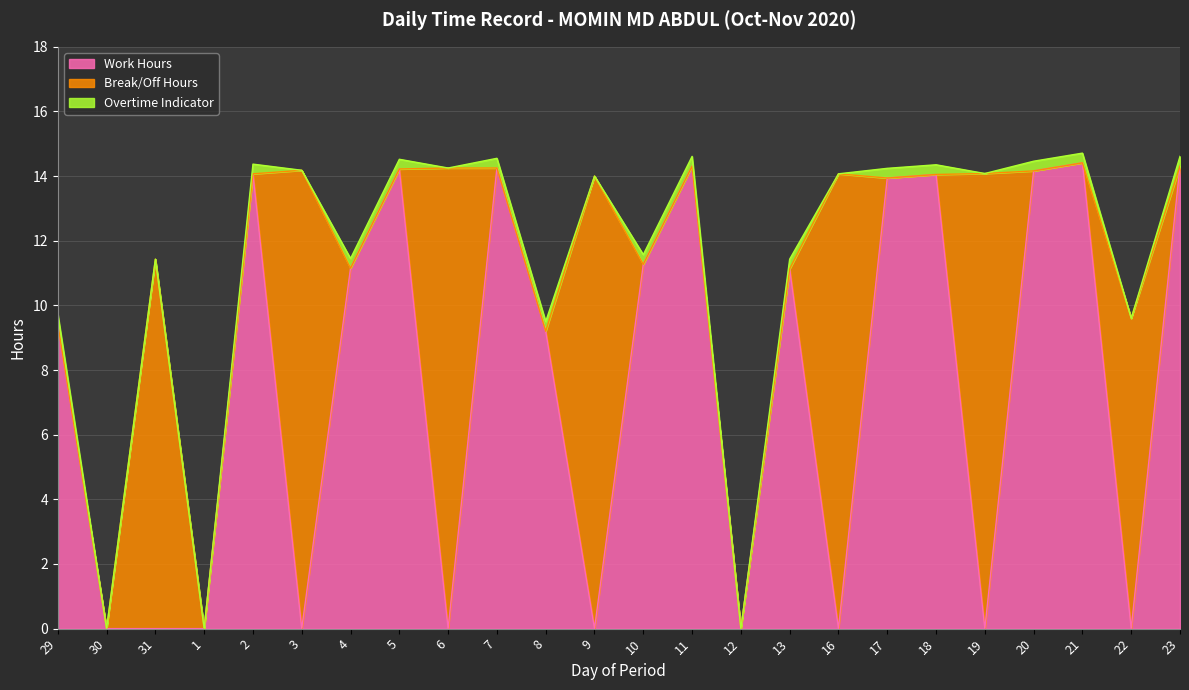

What is the approximate value at 4?

11.2